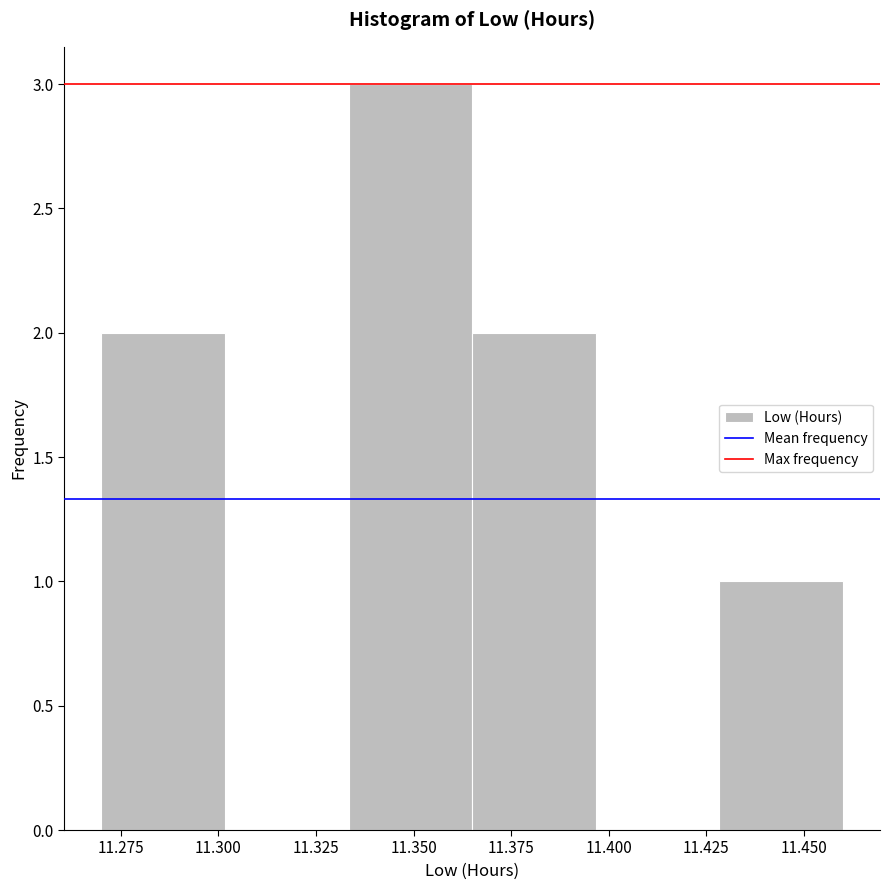

What is the height of the bar covering 11.430 to 11.460 on the x-axis? Neither the bar edges nor the heights are printed on the chart, so give them approximately, as read against the axes.

1